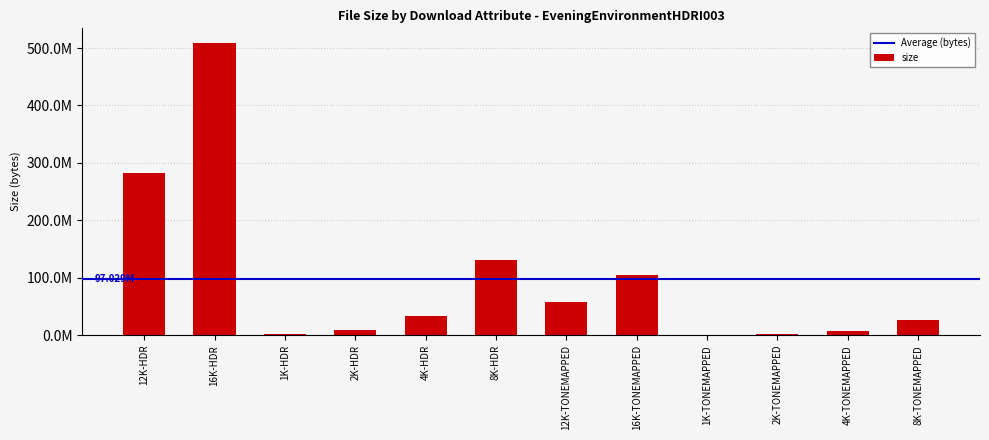

What is the minimum value shown in the chart?

463884